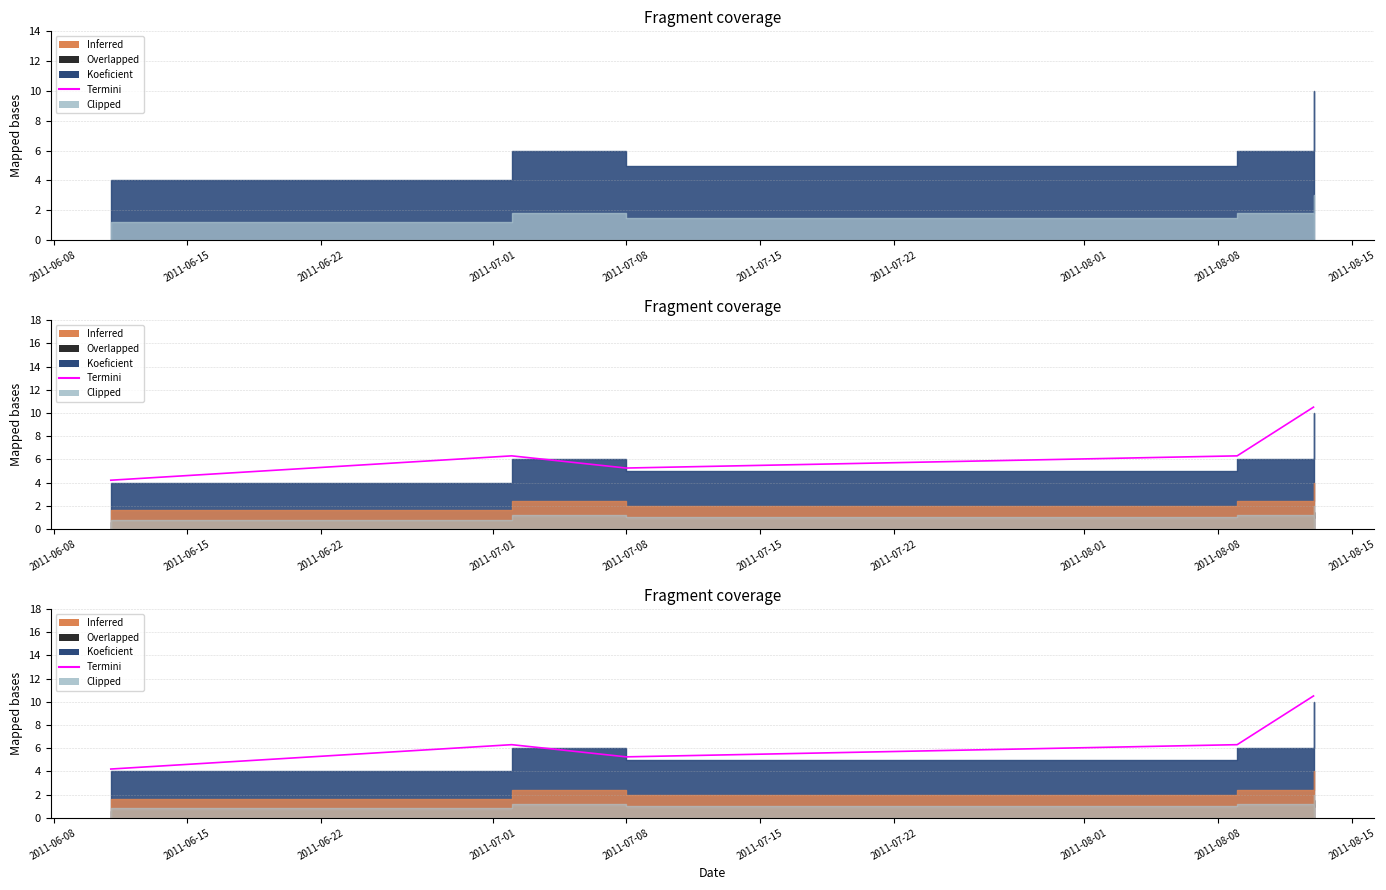

What is the difference between the maximum and minimum values?

6.3